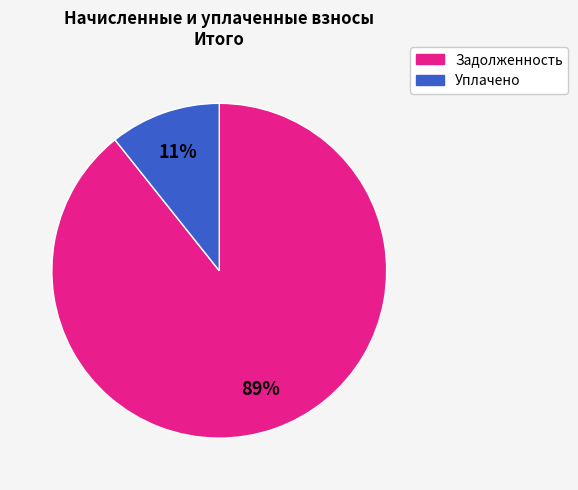

To the nearest percent, what is the average slice percentage?

50%